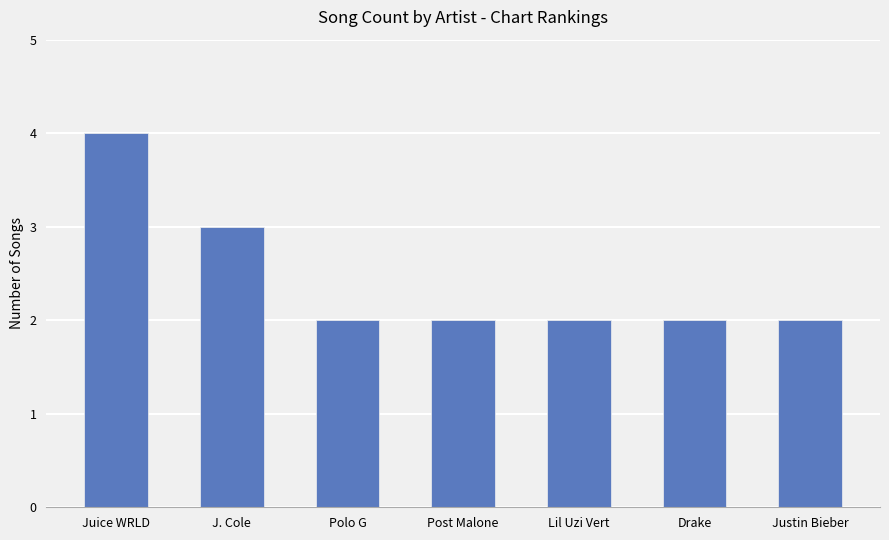

What is the ratio of the value at J. Cole to the value at Polo G?

1.5